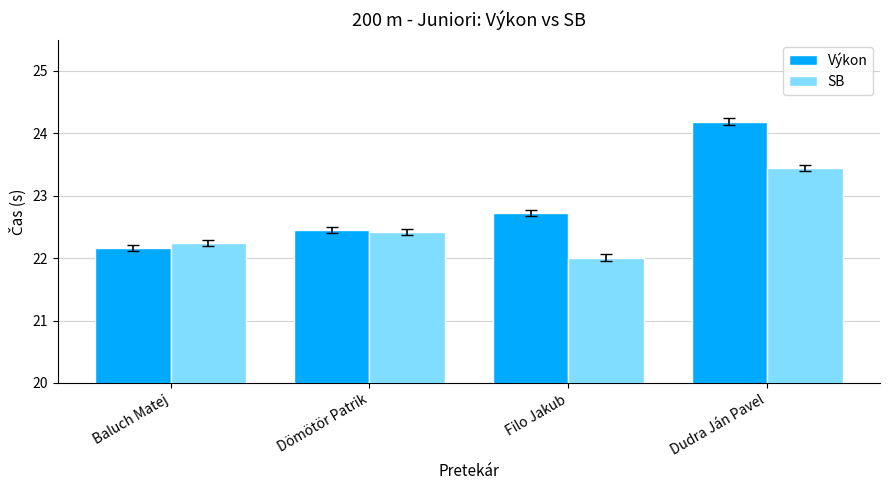

Rank the series by their maximum value, from lowest to highest.

SB, Výkon